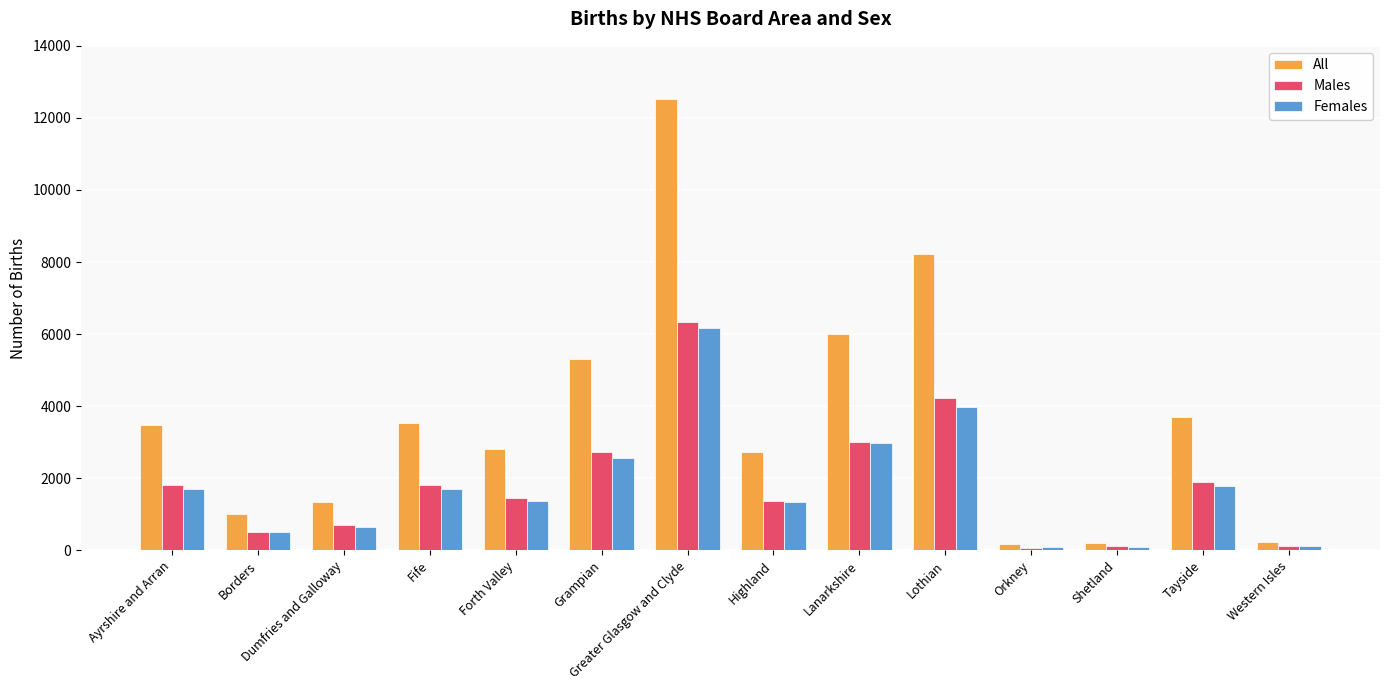

What is the spread (max minus min) of values at Orkney?

91